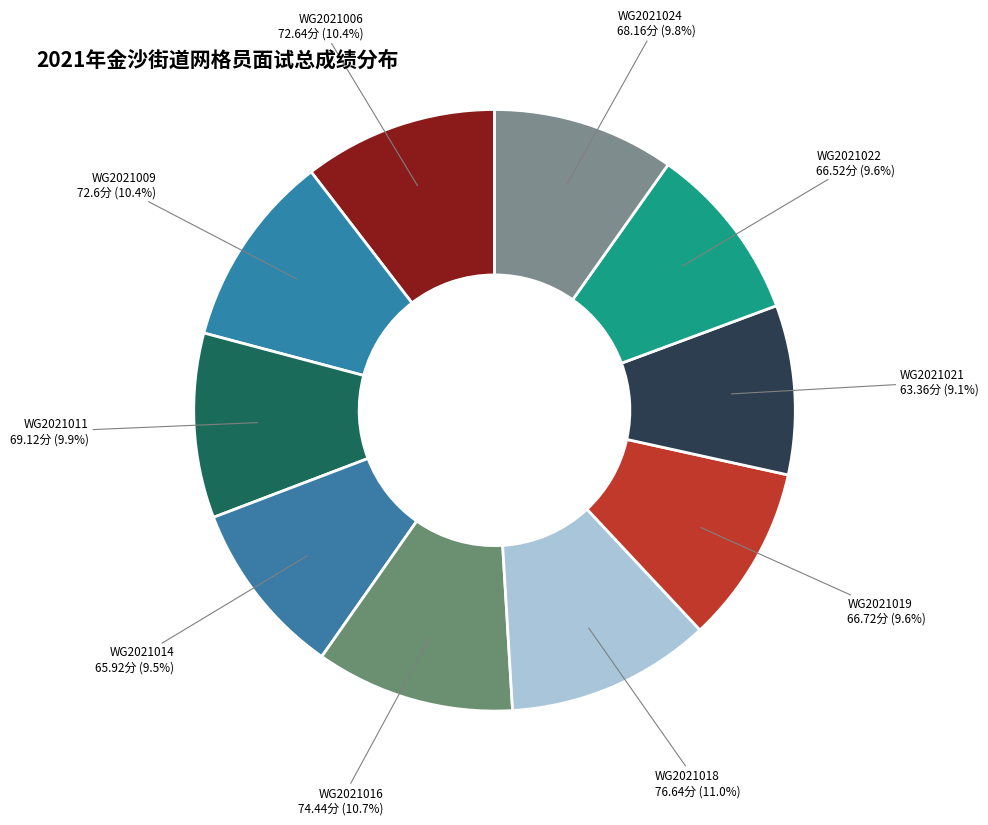

Does any single category account for the majority?

No